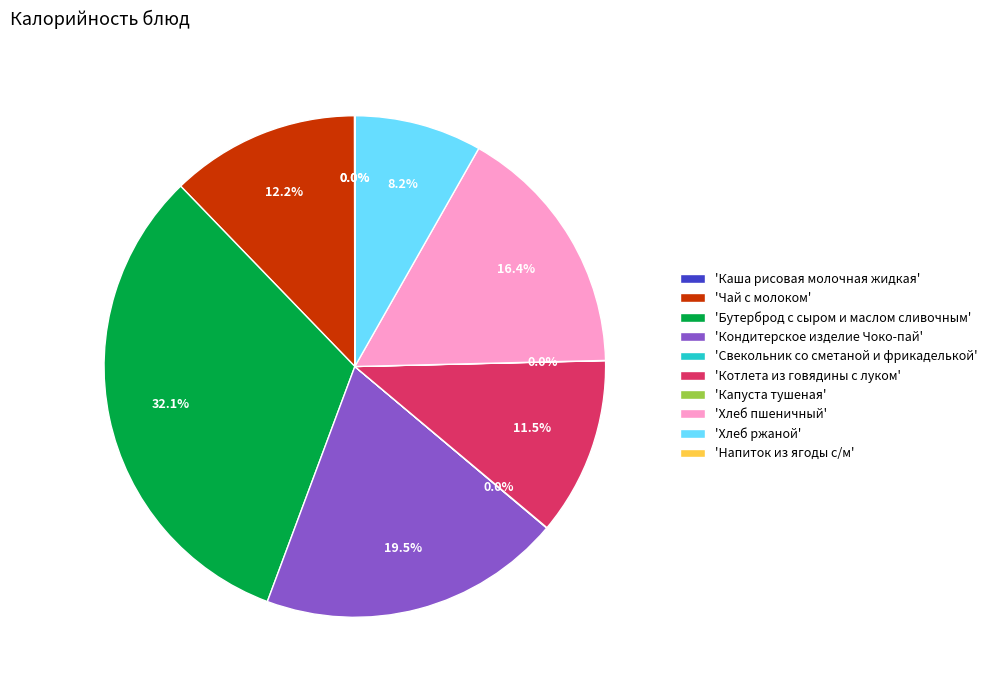

Which slice is the largest?

'Бутерброд с сыром и маслом сливочным'